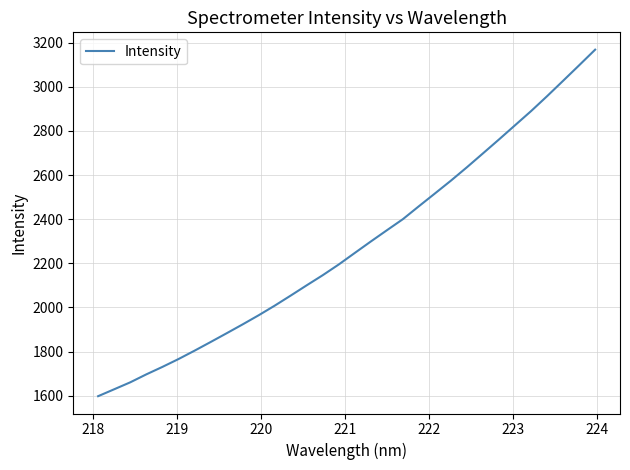

What is the maximum value shown in the chart?

3168.0